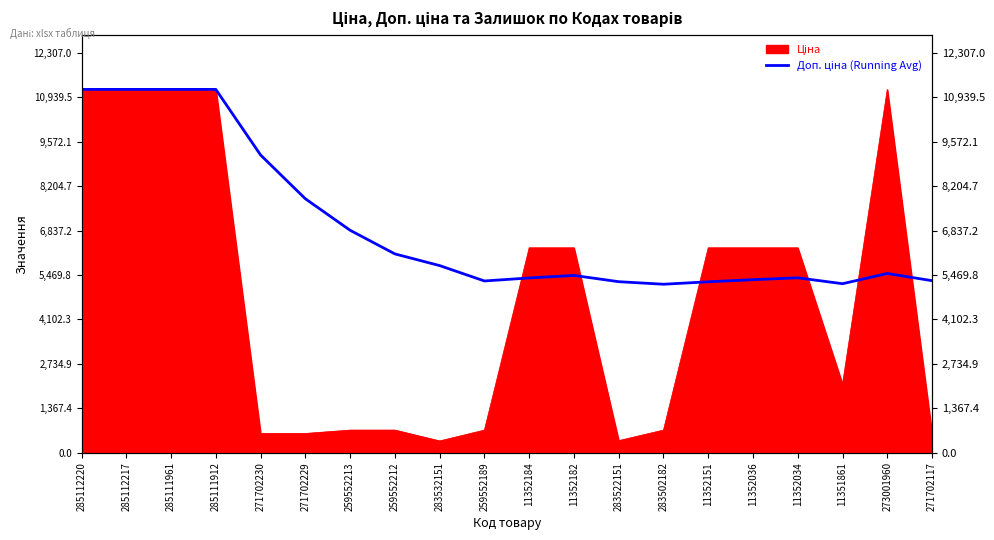

How many data points are above 5517?

10